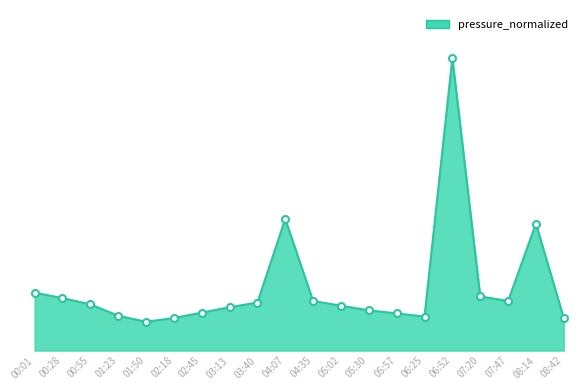

Does the chart display data point markers on the line(s)?

No